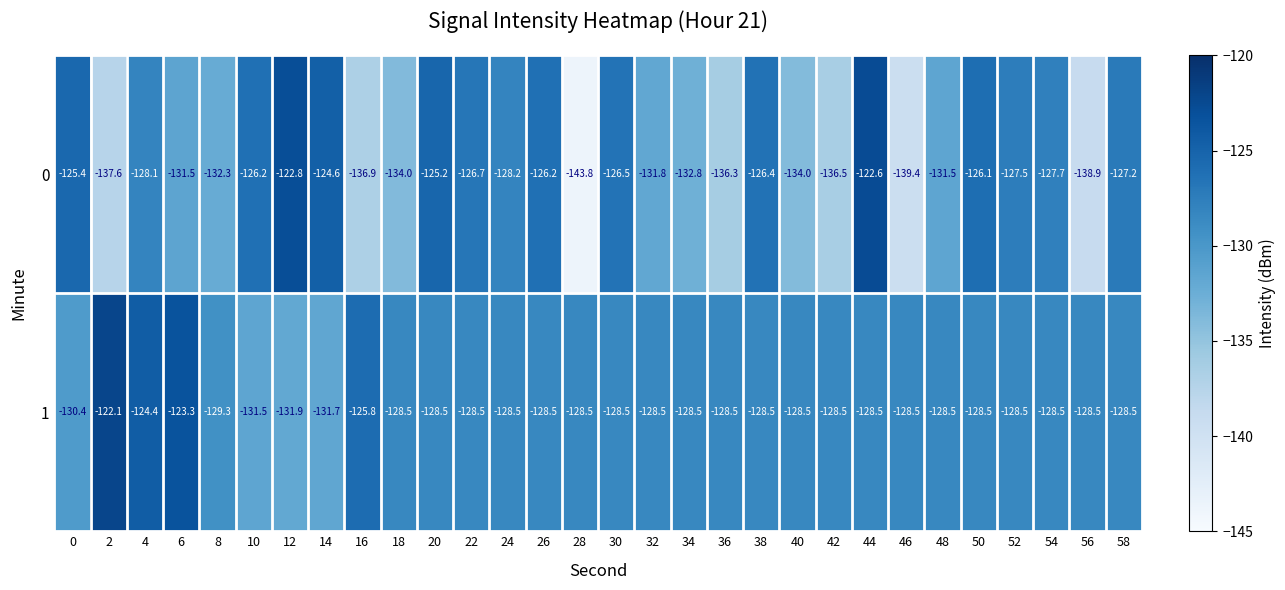

Rank the series at 42 from highest to lowest value.

1, 0